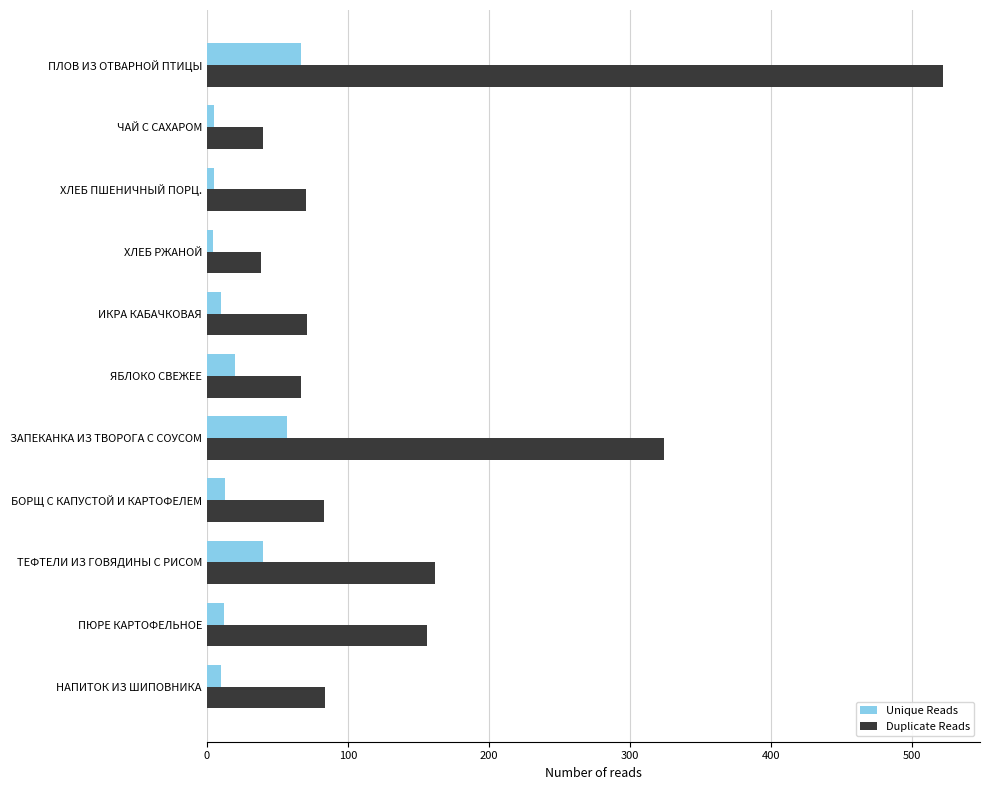

What is the approximate value of Unique Reads at ПЮРЕ КАРТОФЕЛЬНОЕ?

12.0